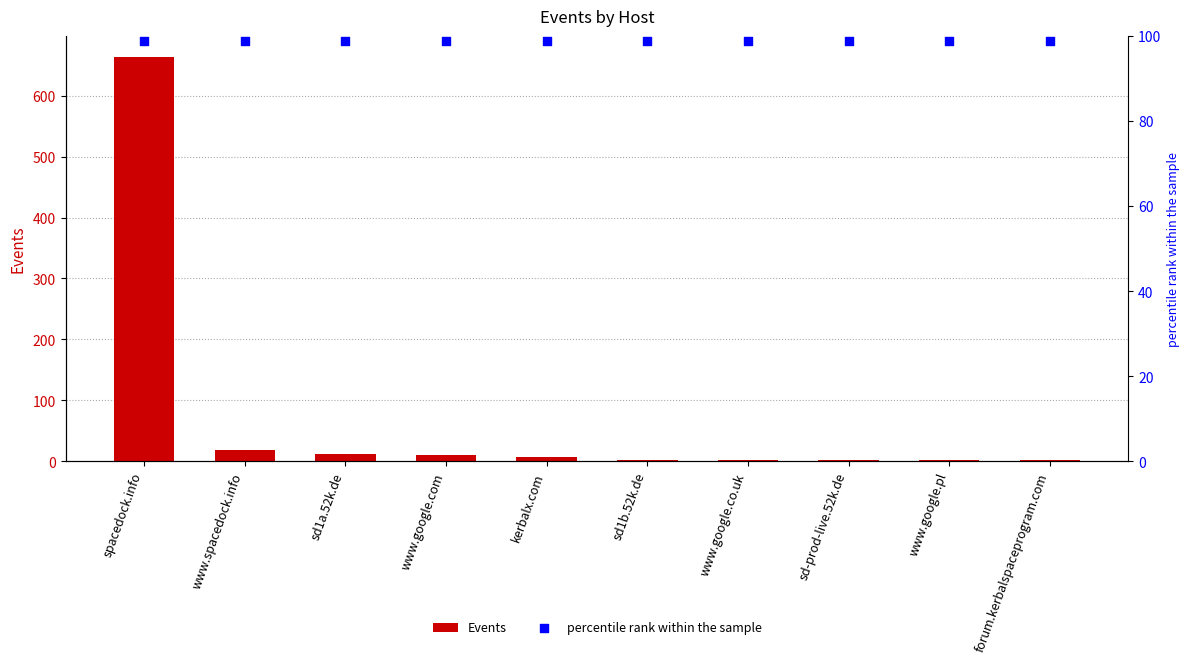

At which category is the sum across all series the highest?

spacedock.info